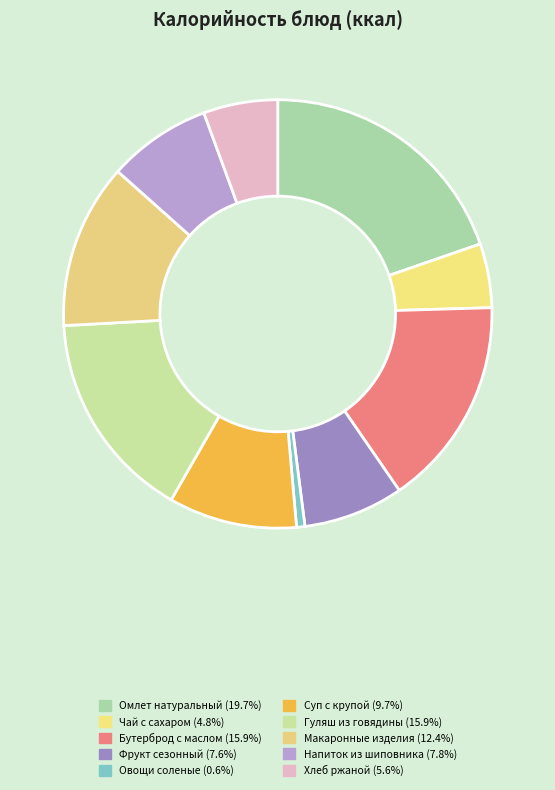

How many segments does this pie chart have?

10